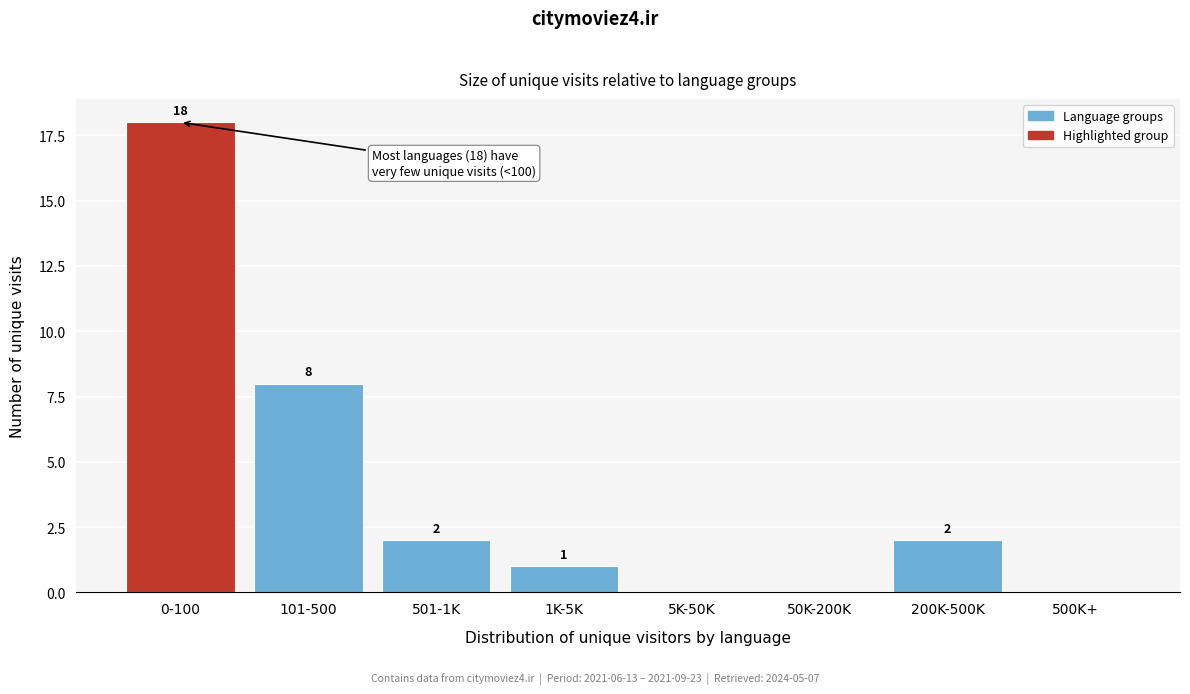

Reading left to right, list all the values displayed in this chart.

0-100=18	101-500=8	501-1K=2	1K-5K=1	5K-50K=0	50K-200K=0	200K-500K=2	500K+=0